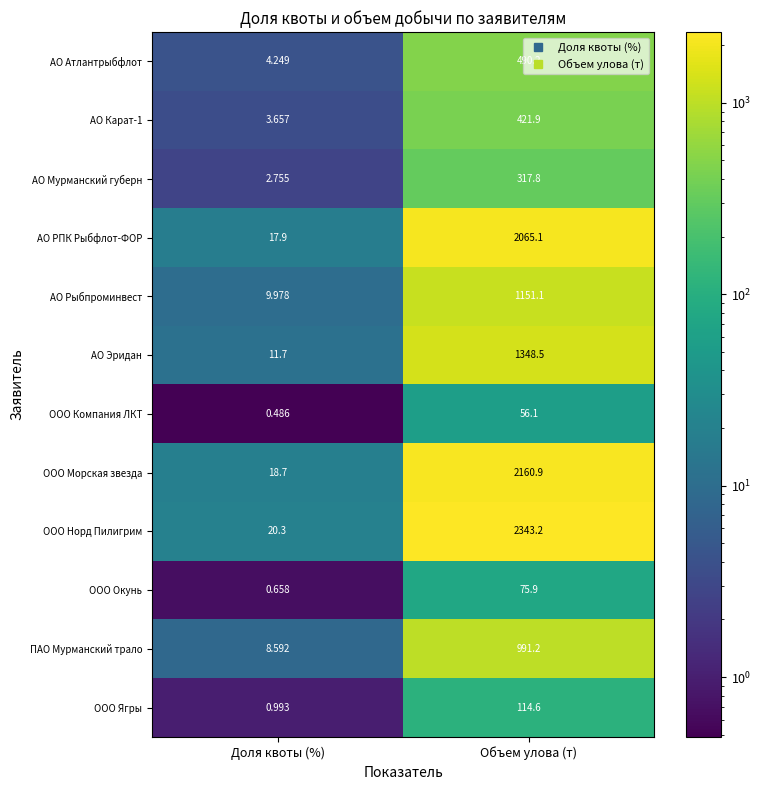

Rank the series at Доля квоты (%) from highest to lowest value.

ООО Норд Пилигрим, ООО Морская звезда, АО РПК Рыбфлот-ФОР, АО Эридан, АО Рыбпроминвест, ПАО Мурманский трало, АО Атлантрыбфлот, АО Карат-1, АО Мурманский губерн, ООО Ягры, ООО Окунь, ООО Компания ЛКТ